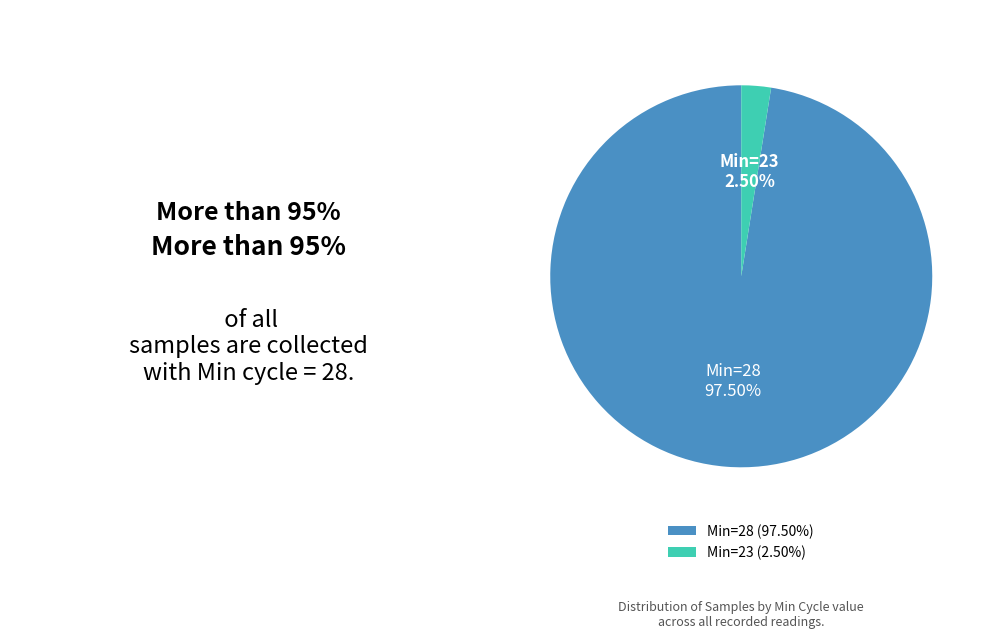

Does Min=28 represent more than half of the total?

Yes